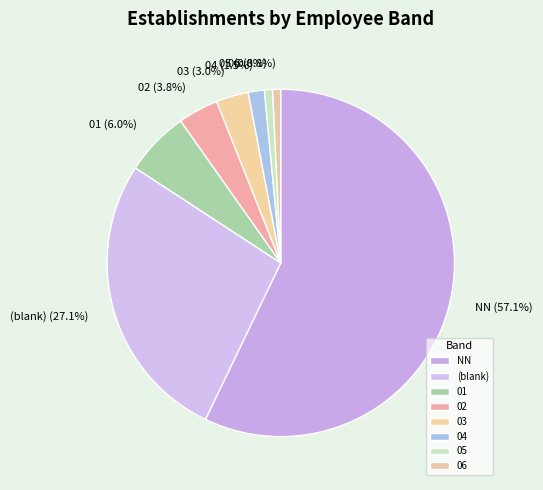

Which category has the biggest portion of the pie?

NN